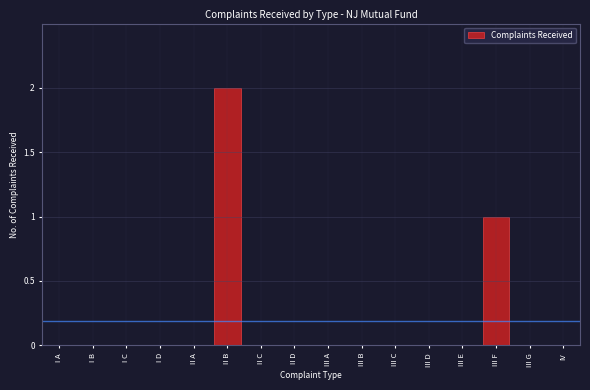

Reading right to left, what are all the values shown in this chart?

IV=0	III G=0	III F=1	III E=0	III D=0	III C=0	III B=0	III A=0	II D=0	II C=0	II B=2	II A=0	I D=0	I C=0	I B=0	I A=0